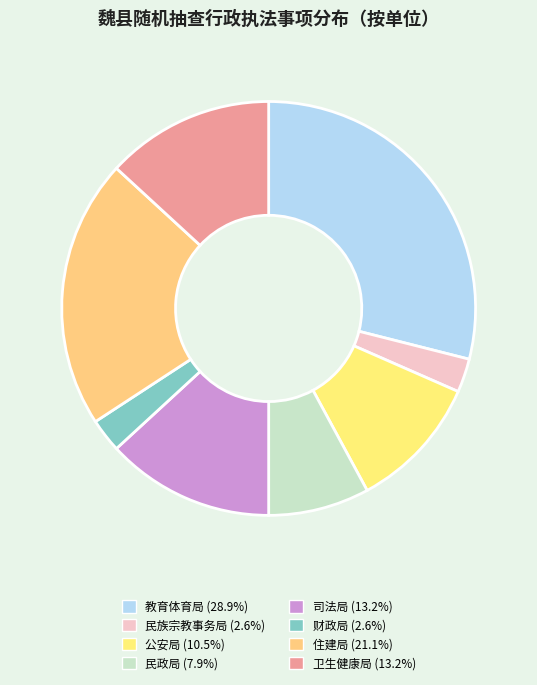

How many segments does this pie chart have?

8